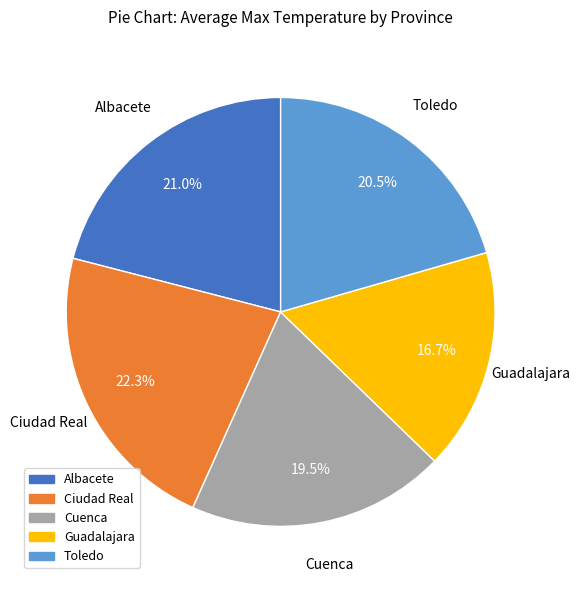

Does any single category account for the majority?

No